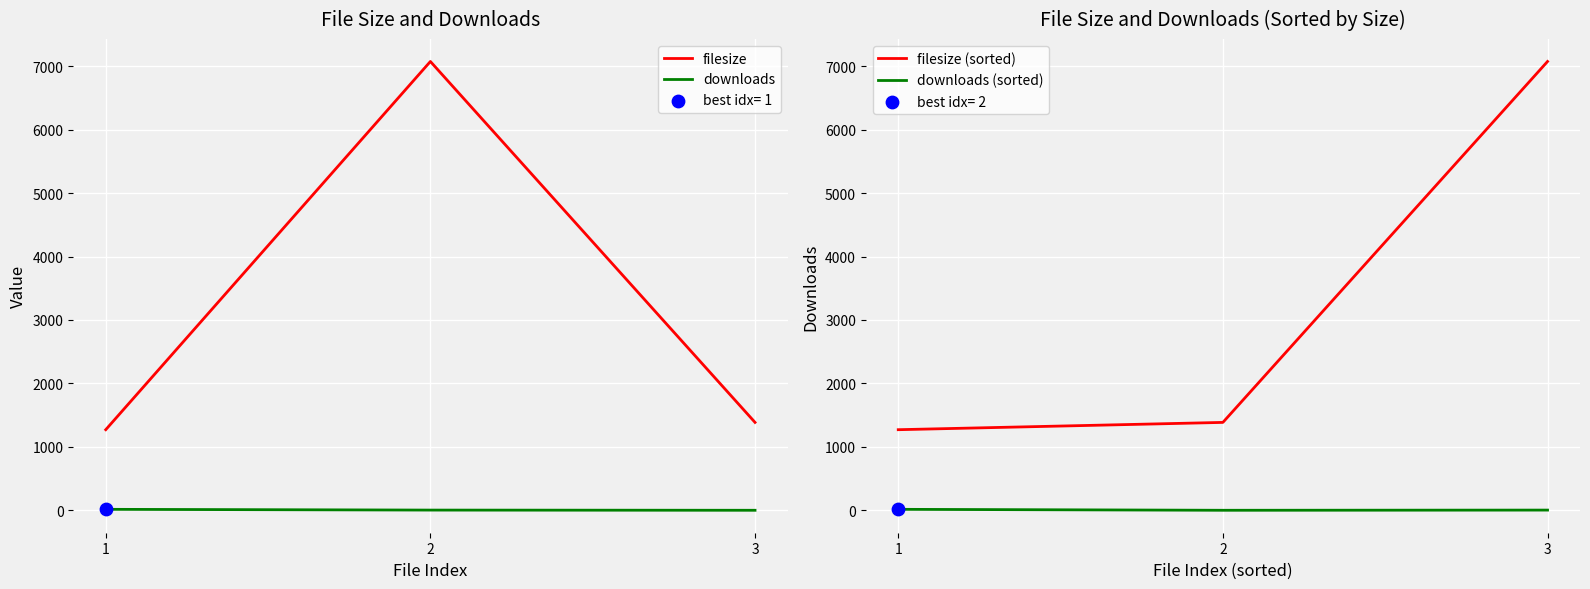

Which series contains the highest Y value?

filesize